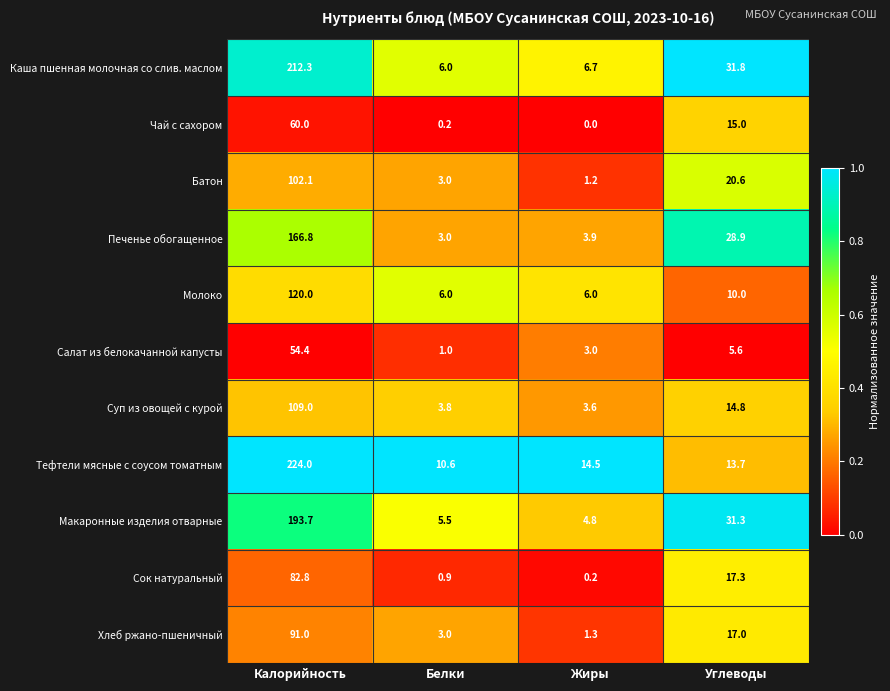

What is the total value across all series at Белки?

43.0